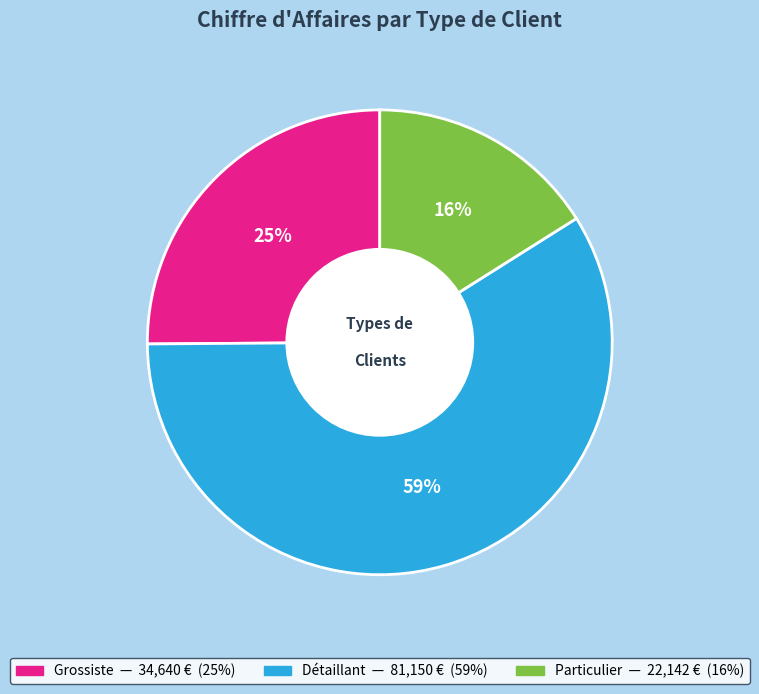

Between Grossiste and Détaillant, which is larger?

Détaillant